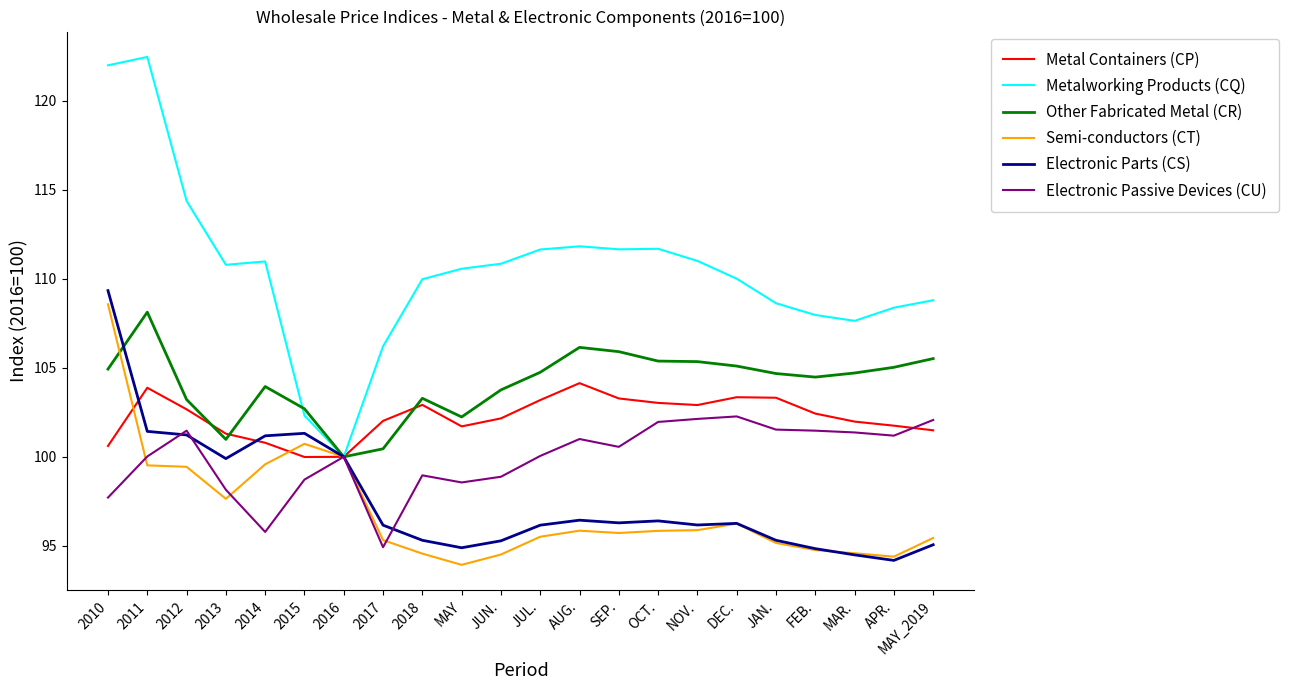

Between 2010 and JUL., which series saw the biggest shift?

Electronic Parts (CS)